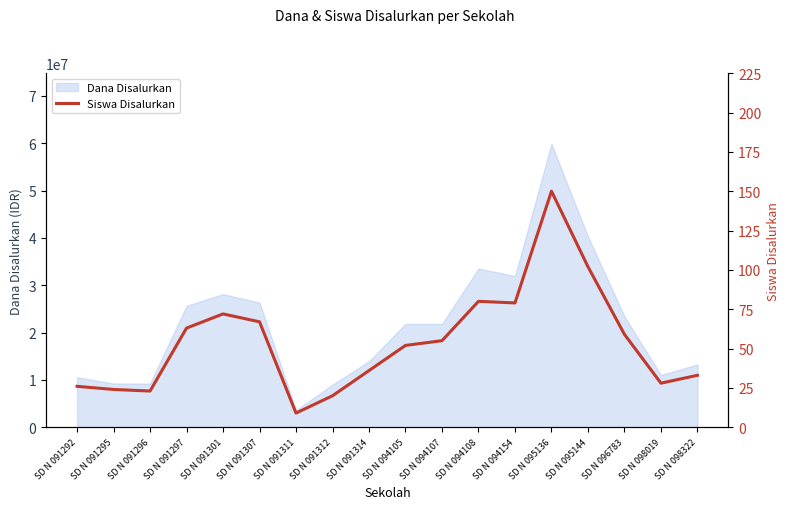

How many values are below 55?

9